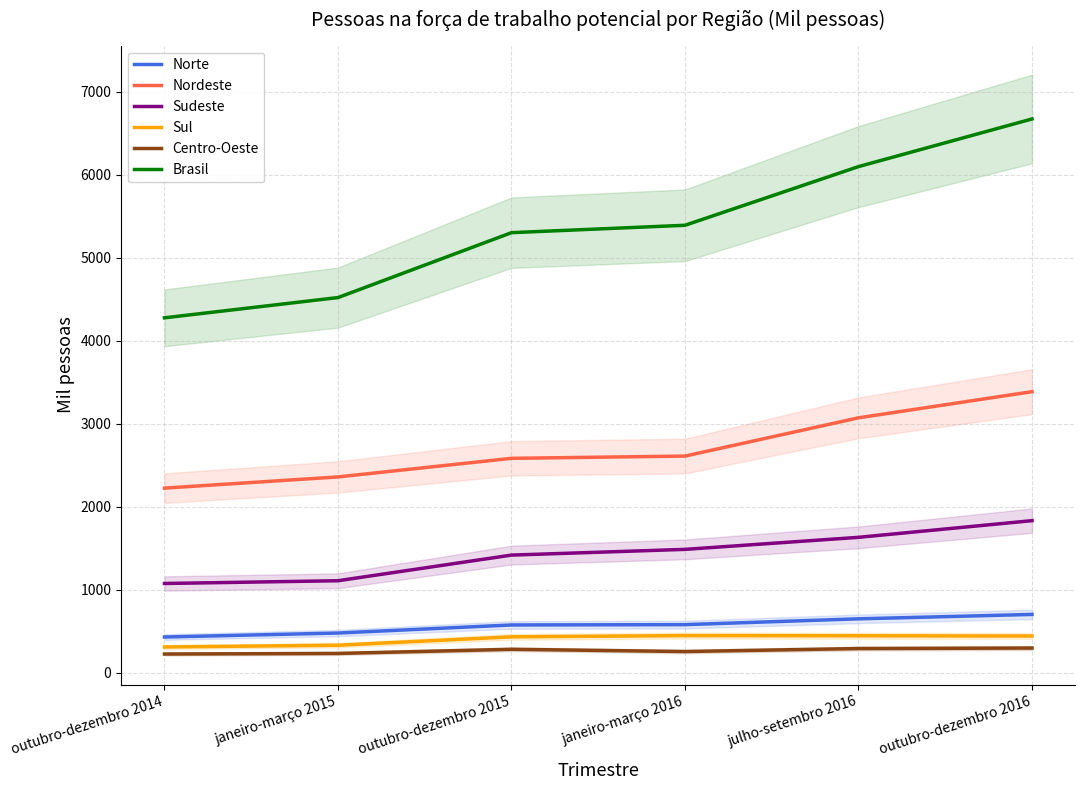

What is the difference between the Sudeste values at outubro-dezembro 2014 and outubro-dezembro 2015?

342